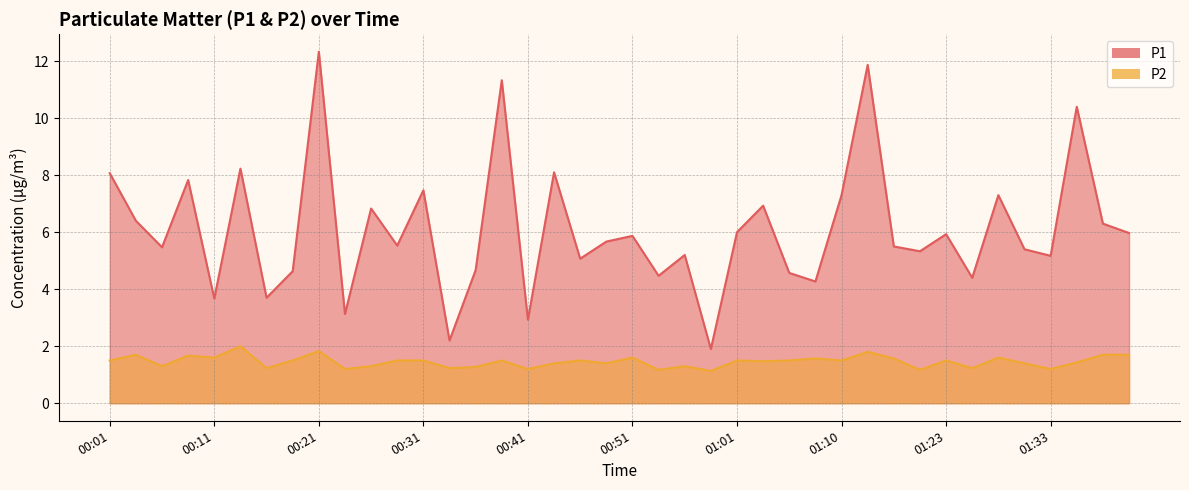

In P1, how many points are lower than both neighbors (excluding endpoints)?

14